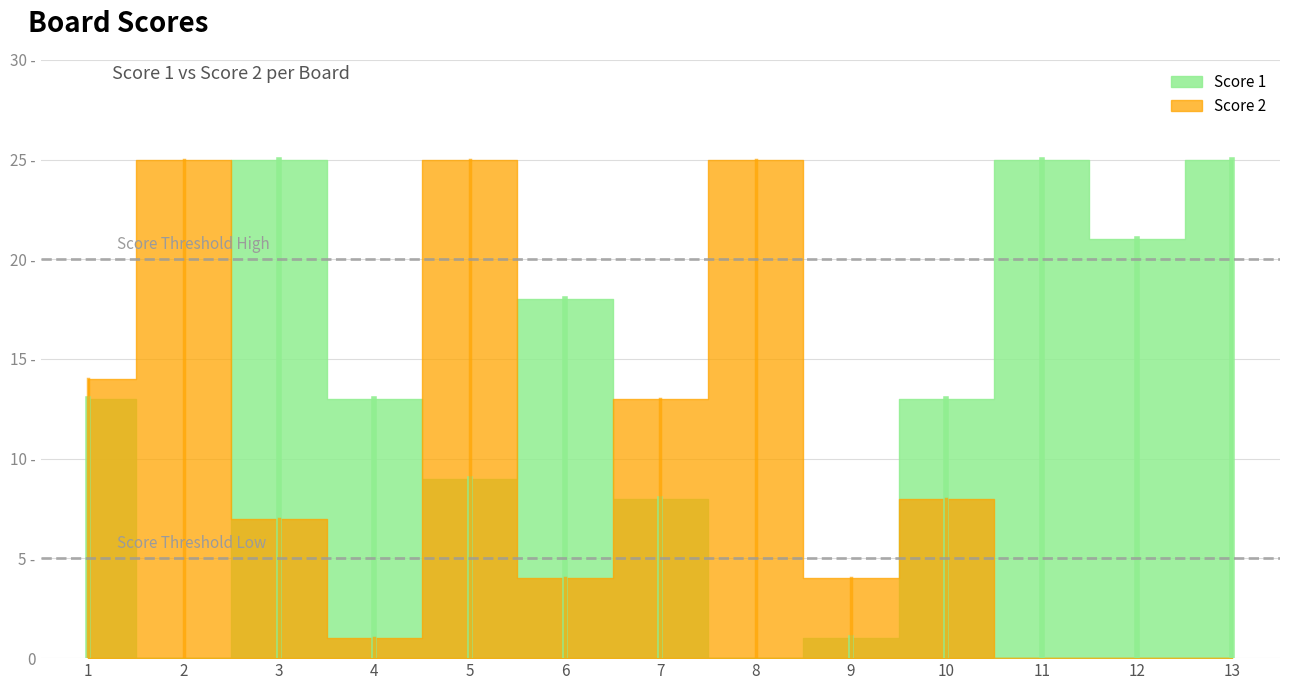

Where does the Score 2 series first go above 7?

1